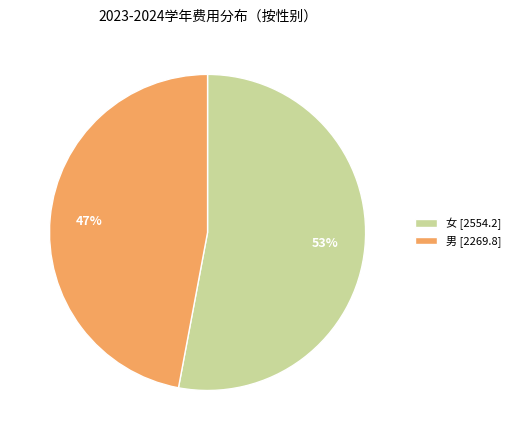

To the nearest percent, what is the average slice percentage?

50%